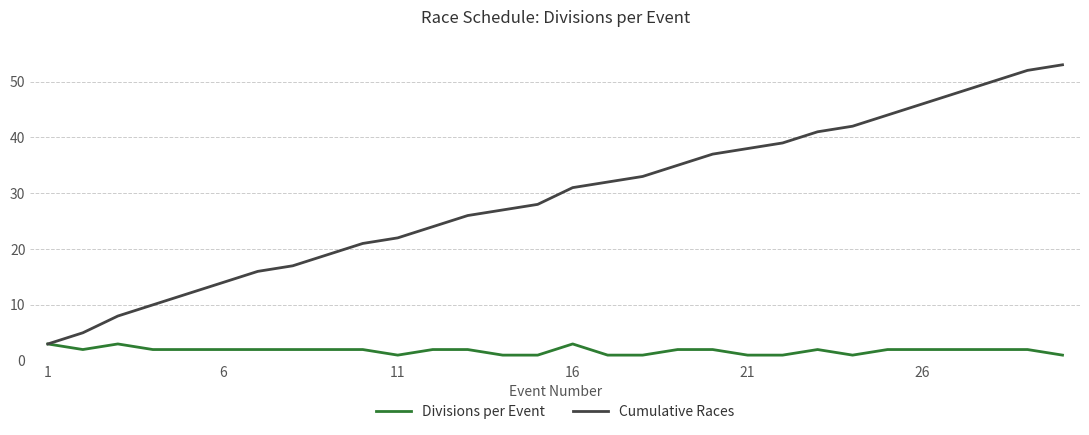

Reading left to right, list all the values displayed in this chart.

Divisions per Event: 3	2	3	2	2	2	2	2	2	2	1	2	2	1	1	3	1	1	2	2	1	1	2	1	2	2	2	2	2	1
Cumulative Races: 3	5	8	10	12	14	16	17	19	21	22	24	26	27	28	31	32	33	35	37	38	39	41	42	44	46	48	50	52	53